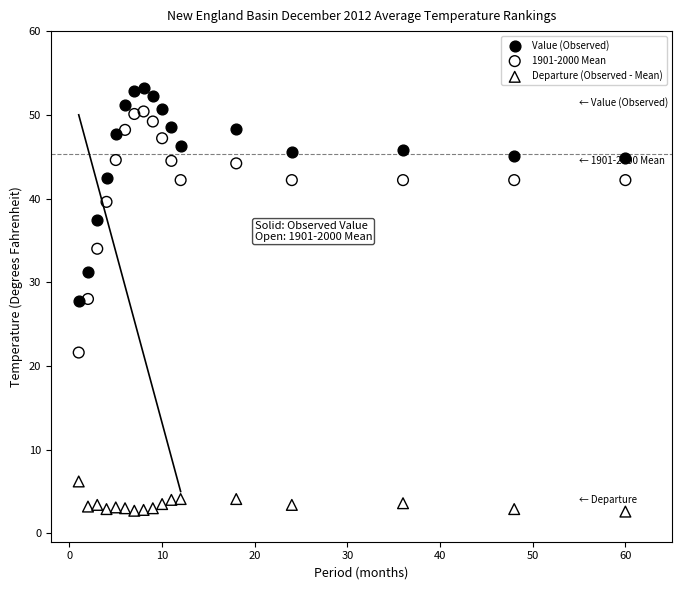

Which series contains the lowest Y value?

Departure (Observed - Mean)